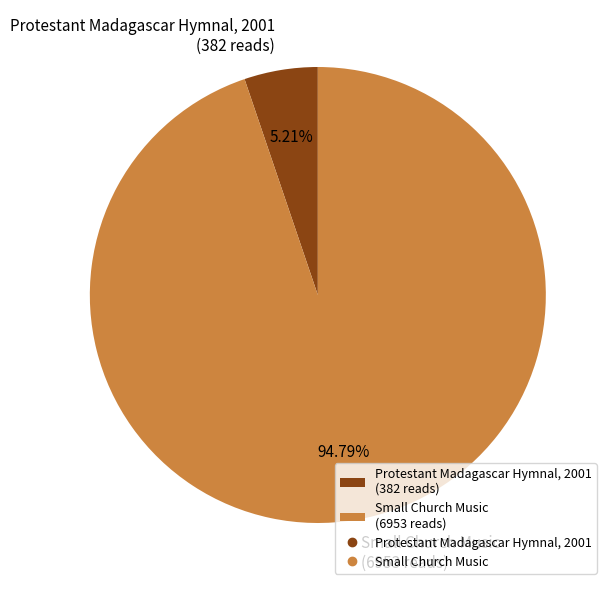

What portion of the pie excludes Small Church Music?

5.2%